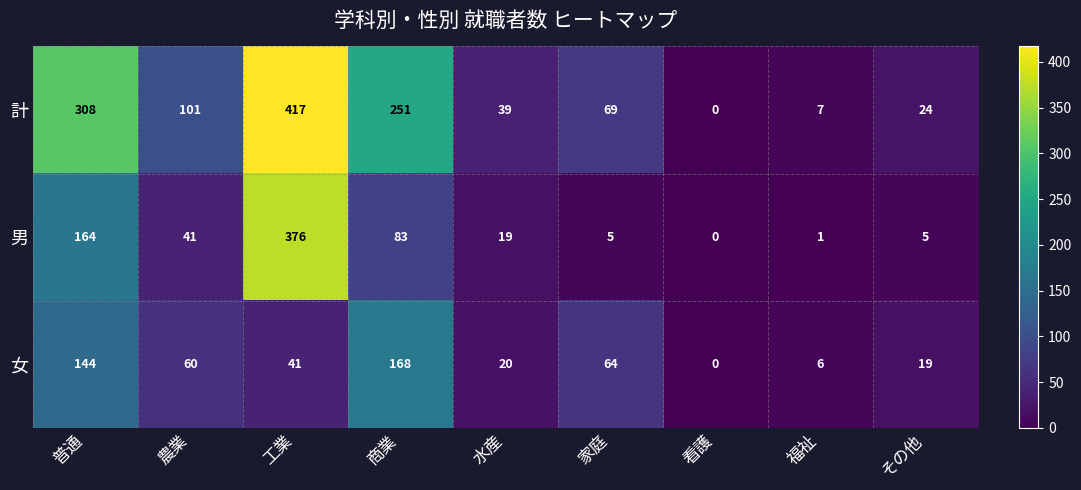

Reading left to right, extract all data points from this chart.

計: 普通=308	農業=101	工業=417	商業=251	水産=39	家庭=69	看護=0	福祉=7	その他=24
男: 普通=164	農業=41	工業=376	商業=83	水産=19	家庭=5	看護=0	福祉=1	その他=5
女: 普通=144	農業=60	工業=41	商業=168	水産=20	家庭=64	看護=0	福祉=6	その他=19